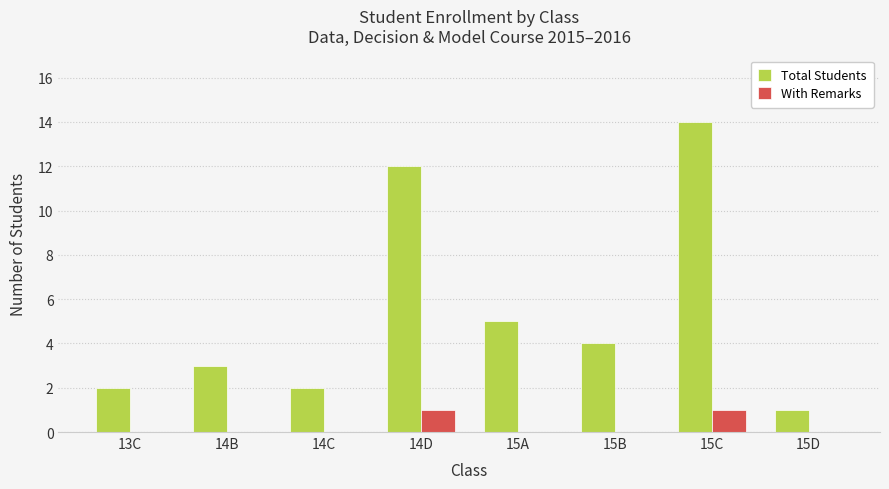

The value of With Remarks at 15C is 0. True or false?

False